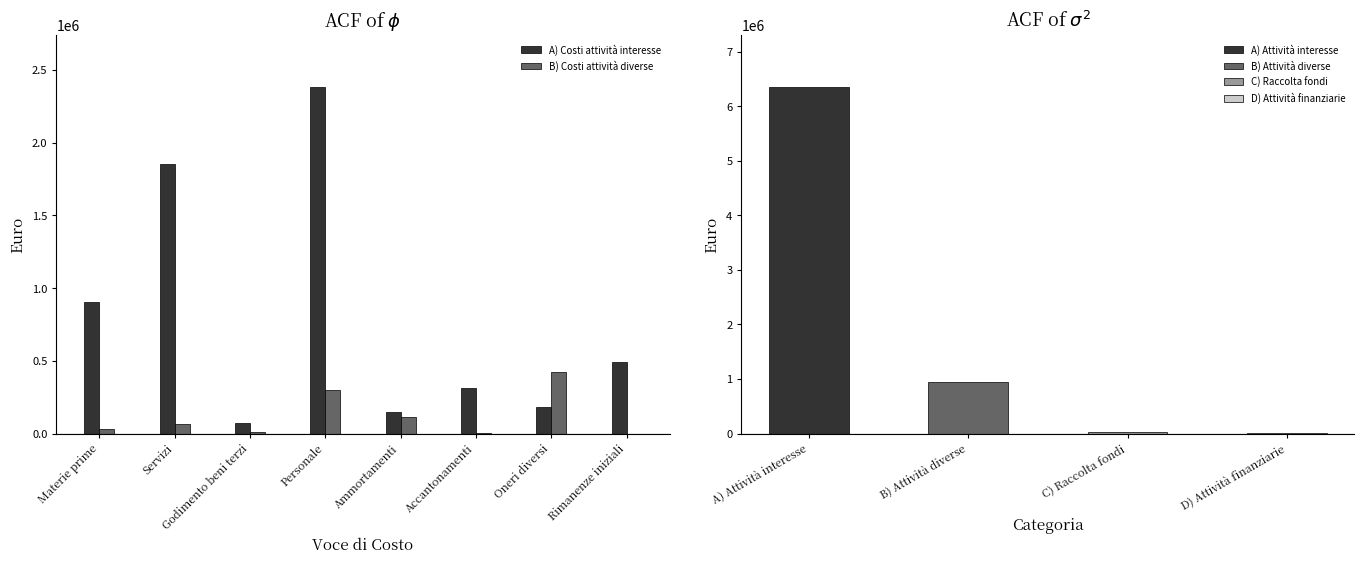

What is the maximum value for B) Costi attività diverse?

420294.7